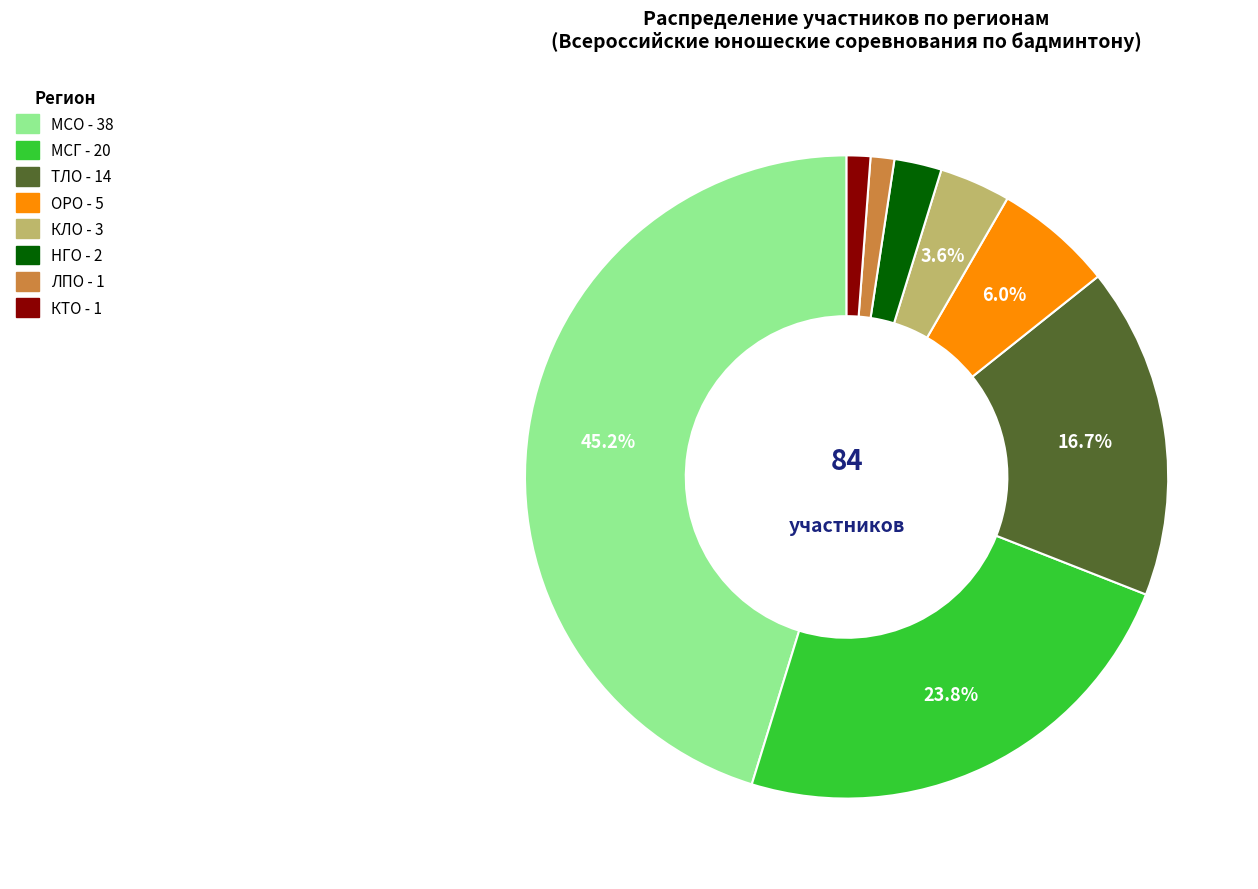

True or false: ЛПО accounts for 12% of the total.

False